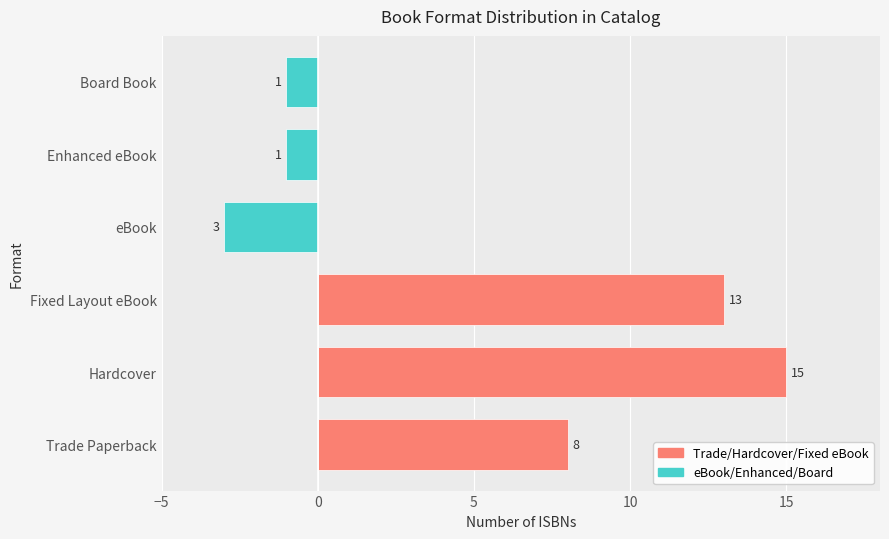

True or false: the data shows 8 at Trade Paperback.

True